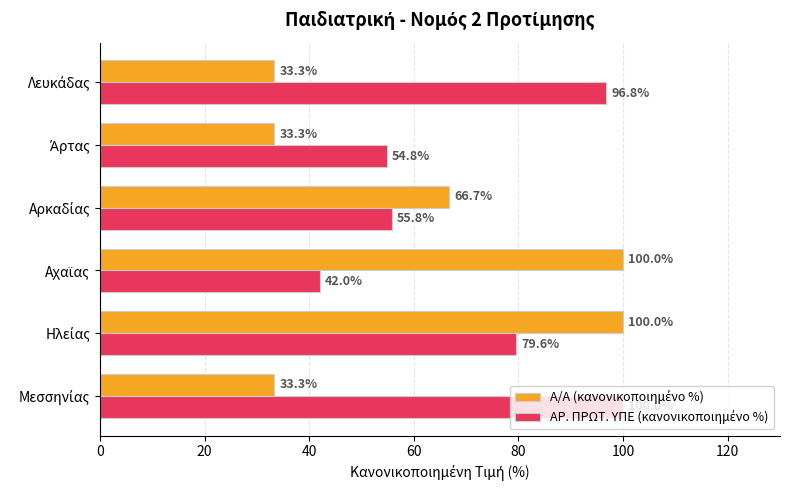

How many data points does each series have?

6